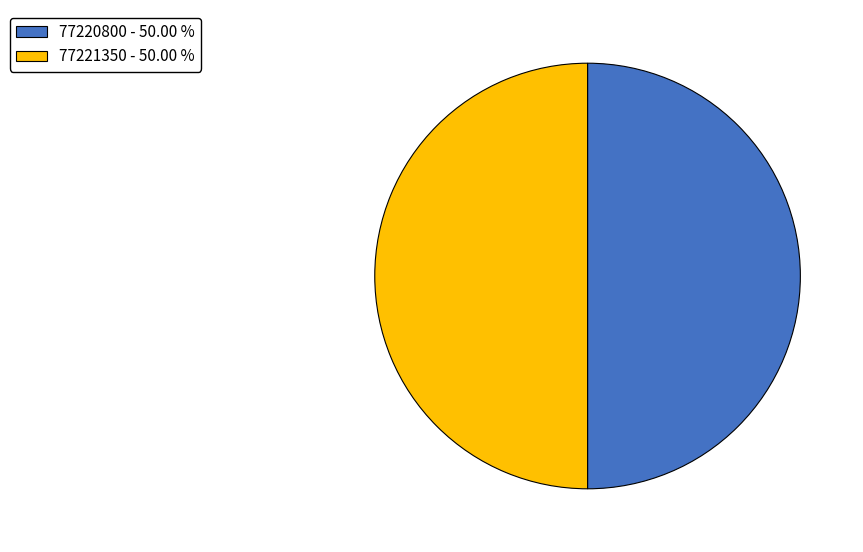

The 77220800 slice represents 50% of the pie. True or false?

True